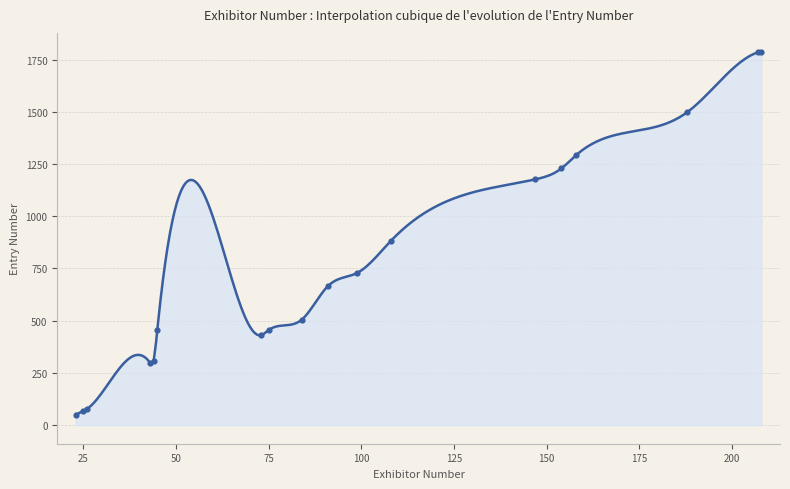

What is the ratio of the value at 43 to the value at 208?

0.2